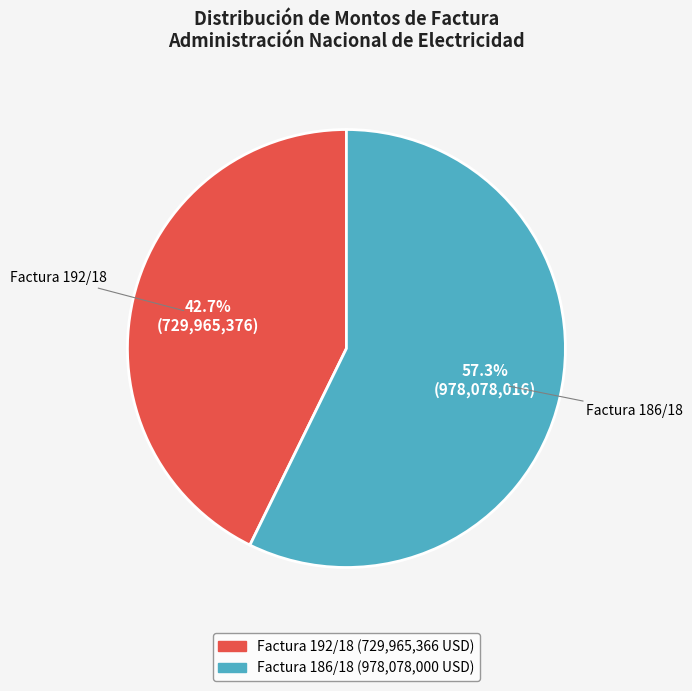

What is the ratio of the value at Factura 192/18 to the value at Factura 186/18?

0.7